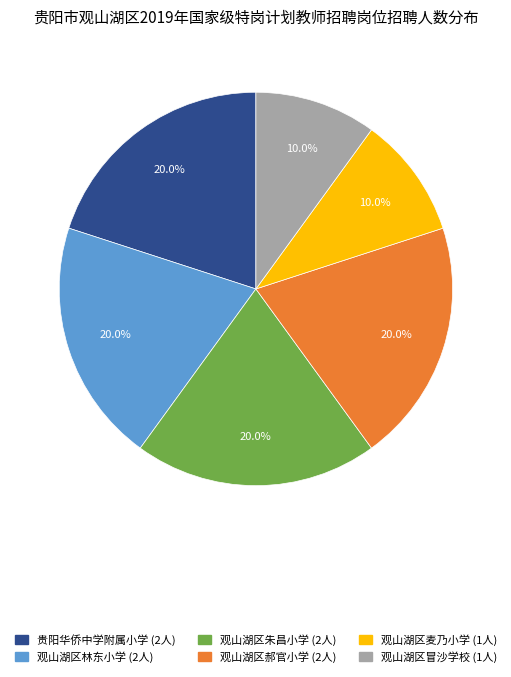

Is 观山湖区冒沙学校 the majority of the pie?

No